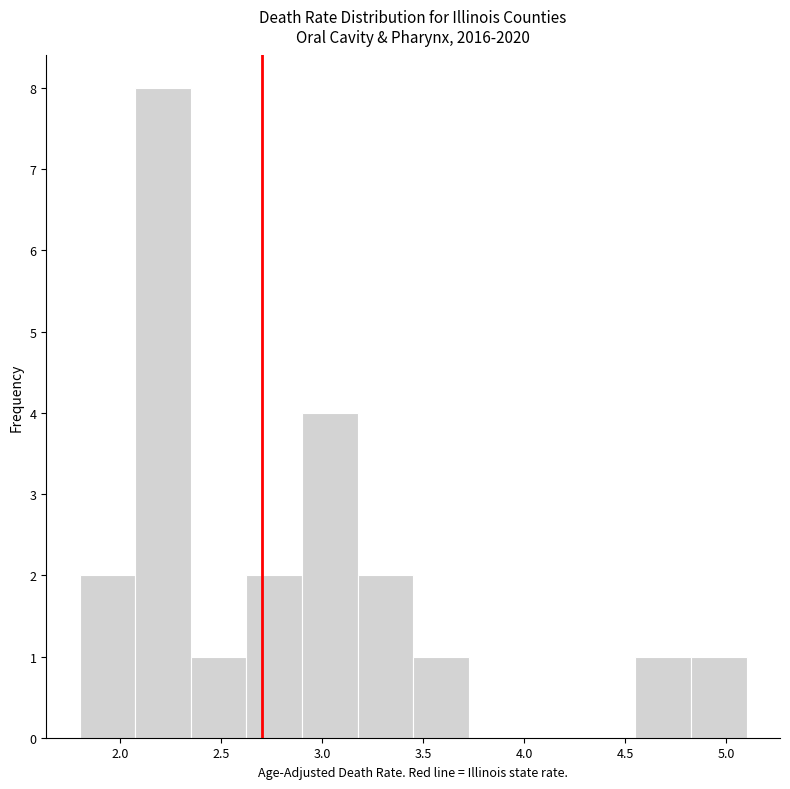

Reading left to right, list every bar in this chart as the range it spans on the x-axis followed by its height. Neither the bar edges nor the heights are printed on the chart, so give them approximately, as read against the axes.

1.800 to 2.075: 2
2.075 to 2.350: 8
2.350 to 2.625: 1
2.625 to 2.900: 2
2.900 to 3.175: 4
3.175 to 3.450: 2
3.450 to 3.725: 1
3.725 to 4.000: 0
4.000 to 4.275: 0
4.275 to 4.550: 0
4.550 to 4.825: 1
4.825 to 5.100: 1